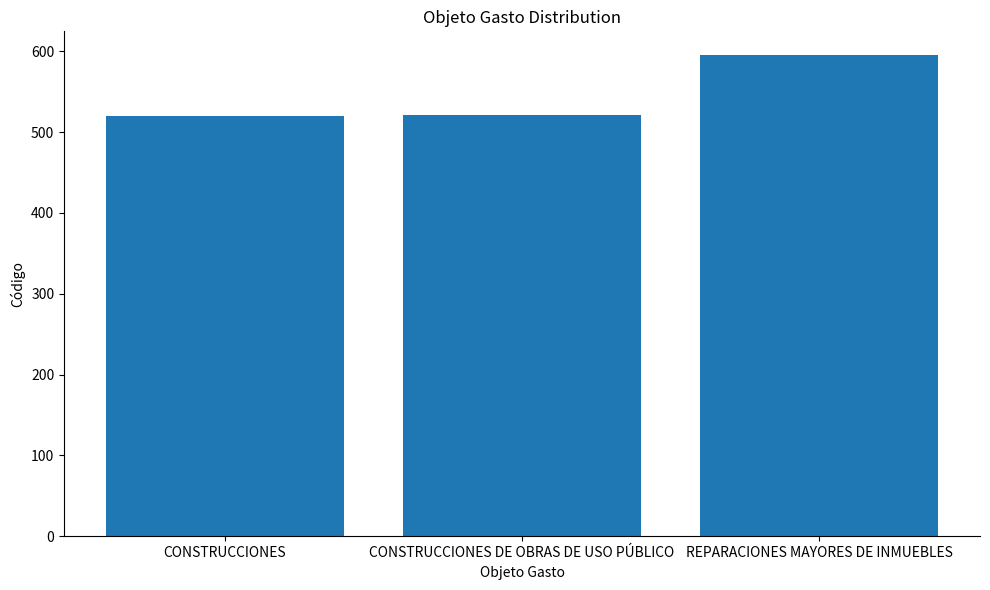

How many categories are shown in the chart?

3